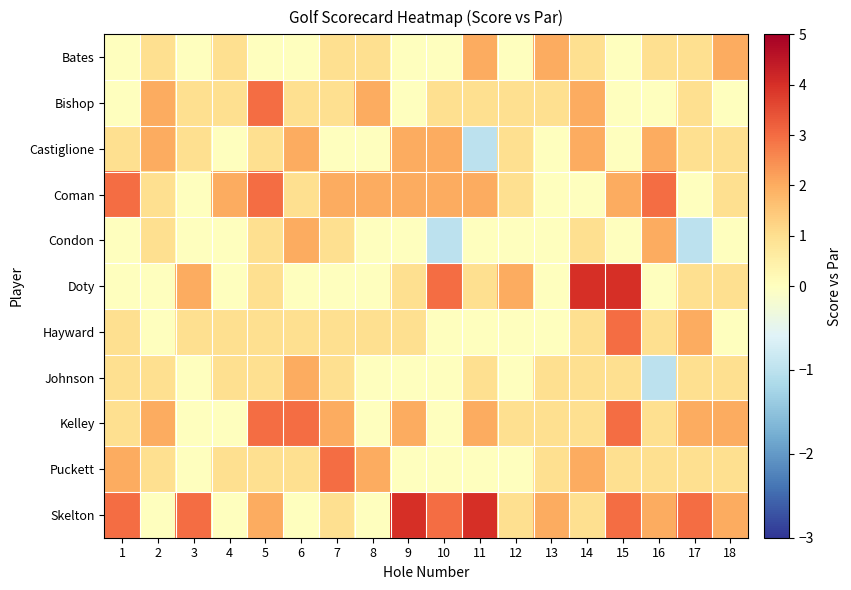

Which series has the largest total across all categories?

Skelton